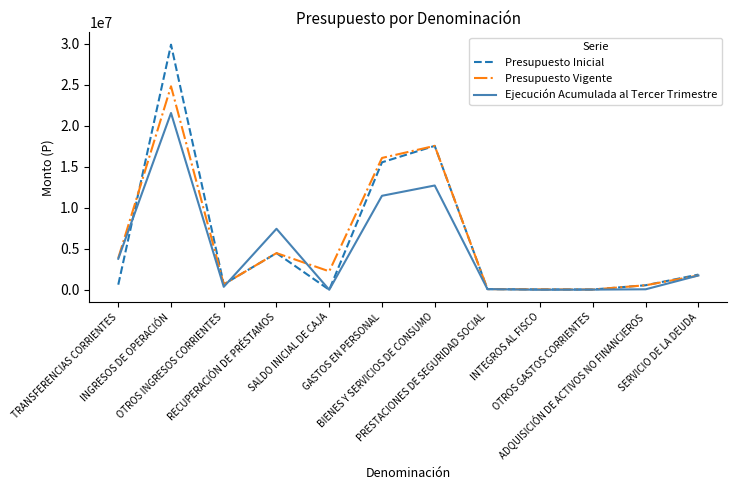

Which series has the widest spread of values?

Presupuesto Inicial